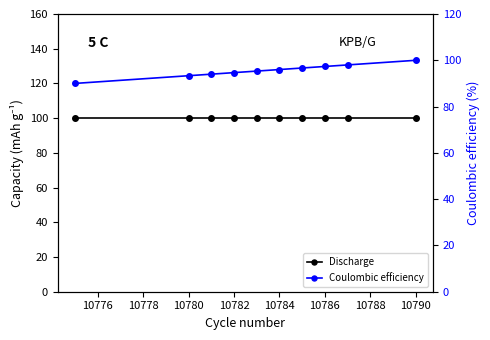

Is the value of Discharge at 10786 greater than the value of Coulombic efficiency at 10780?

Yes